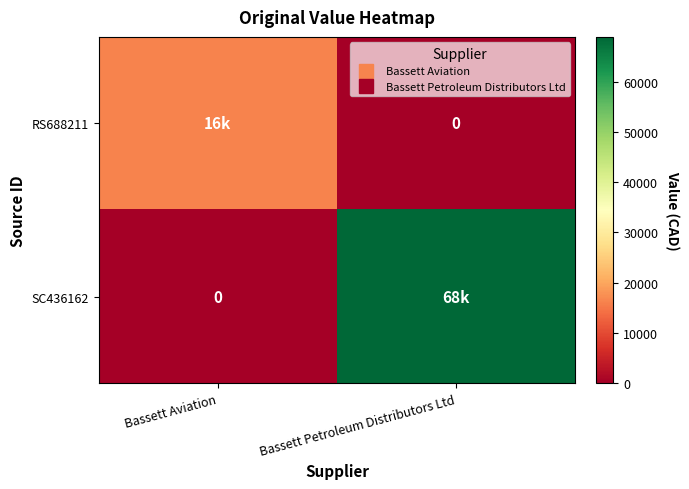

Between Bassett Petroleum Distributors Ltd and Bassett Aviation, which is larger?

Bassett Aviation